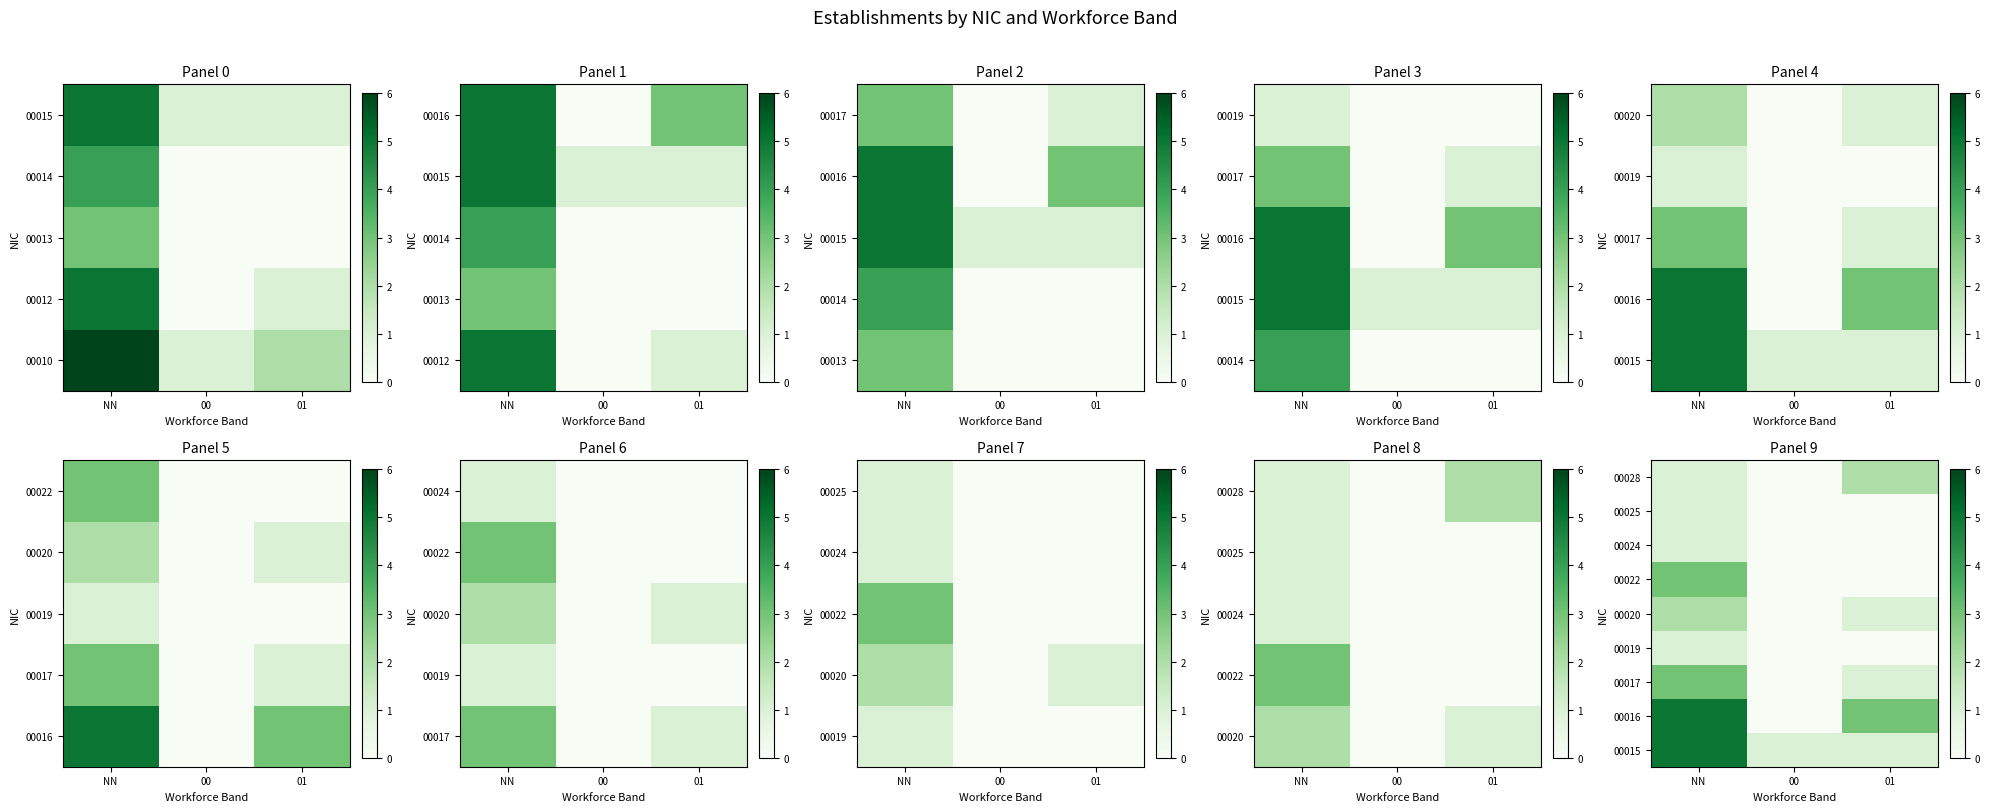

Between NN and 01, which is larger?

NN